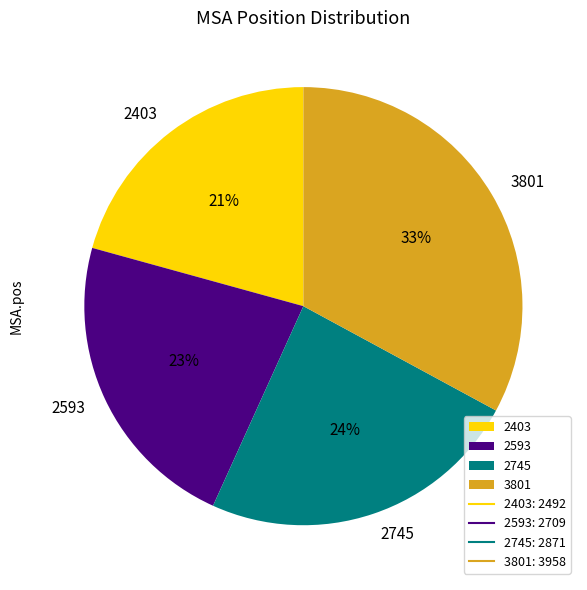

Combined, do 2403 and 2593 account for over 50%?

No